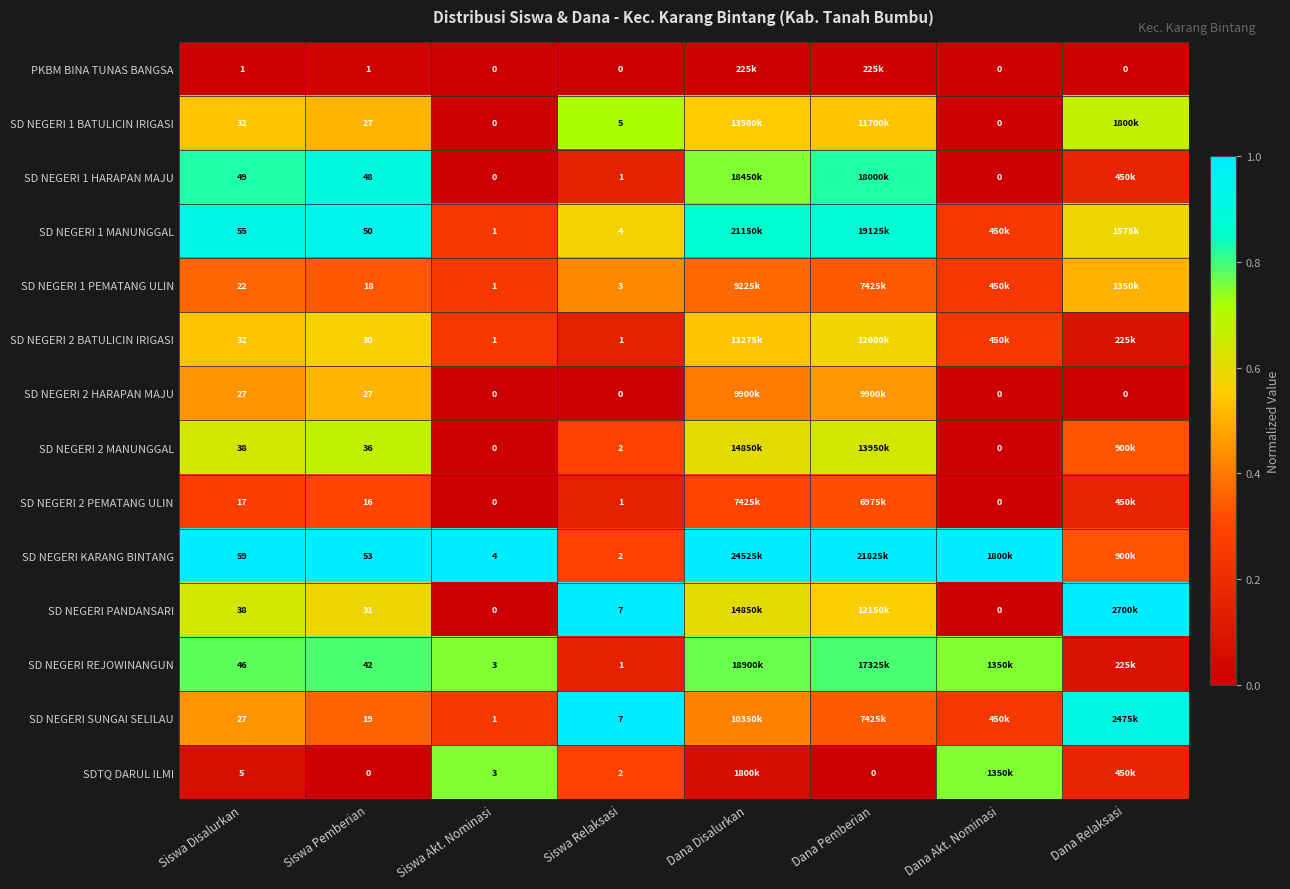

The SD NEGERI PANDANSARI series shows 1.3 at Dana Relaksasi. True or false?

False